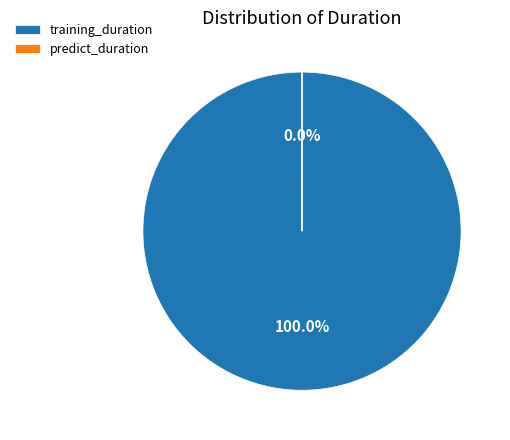

Which has a higher value, training_duration or predict_duration?

training_duration